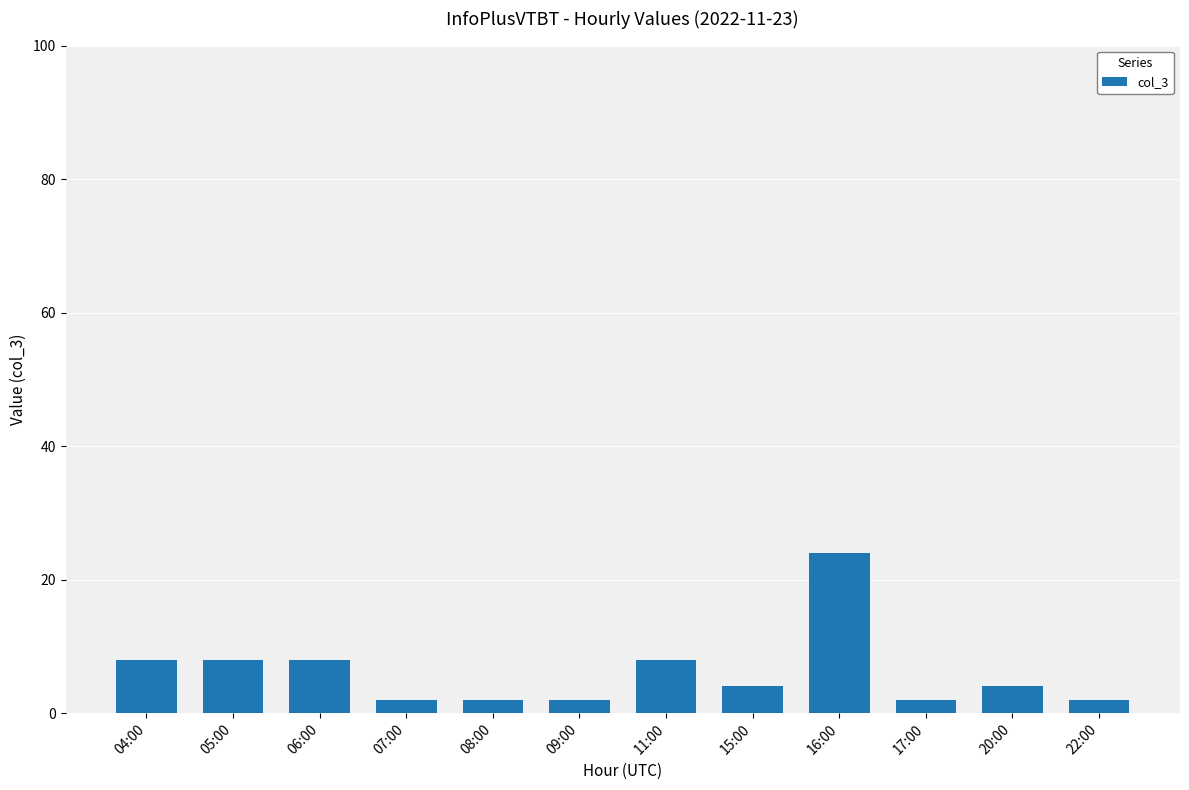

Reading left to right, list all the values displayed in this chart.

04:00=8	05:00=8	06:00=8	07:00=2	08:00=2	09:00=2	11:00=8	15:00=4	16:00=24	17:00=2	20:00=4	22:00=2